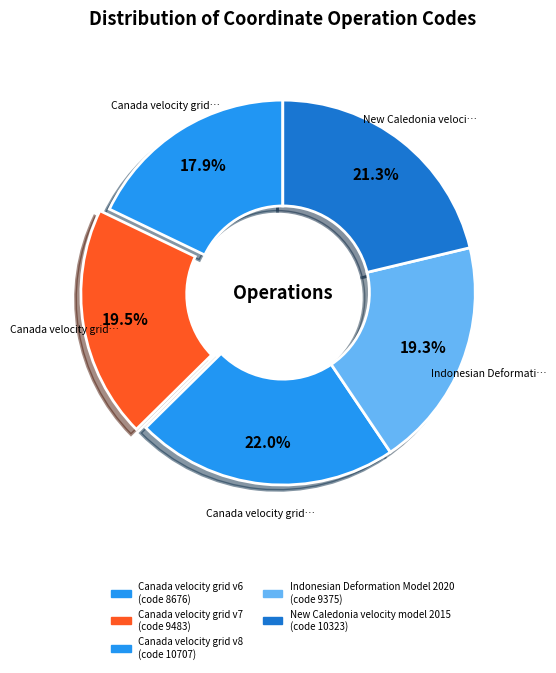

To the nearest percent, what is the combined percentage of Canada velocity grid v7 and New Caledonia velocity model 2015?

41%